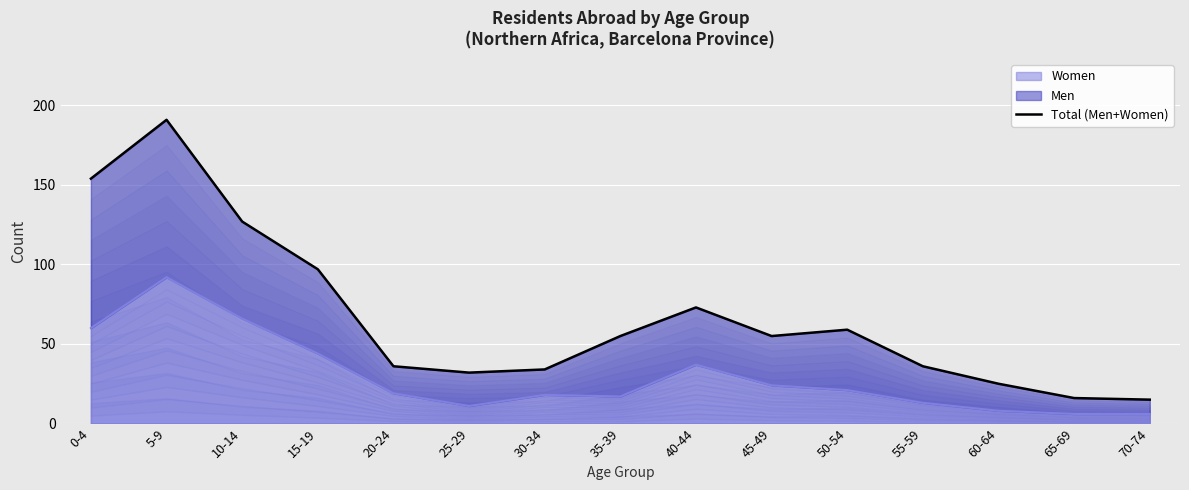

At which label does the data first exceed 55?

0-4